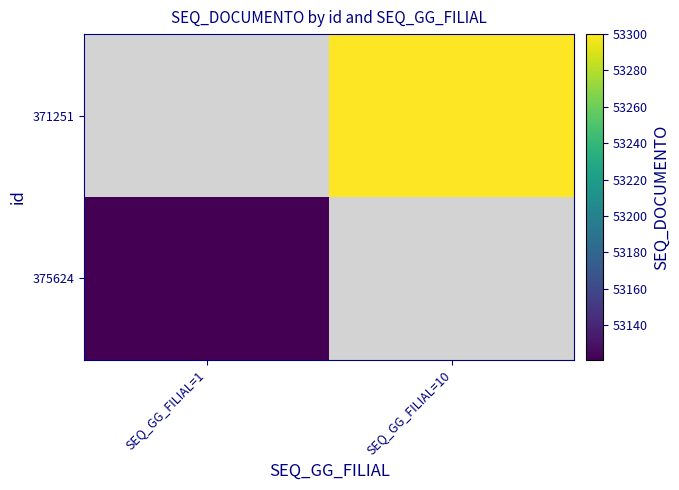

What is the maximum value shown in the chart?

53300.0